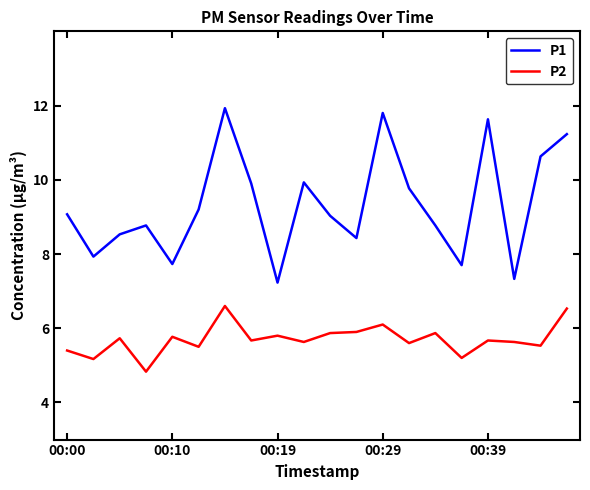

Which series has the widest spread of values?

P1